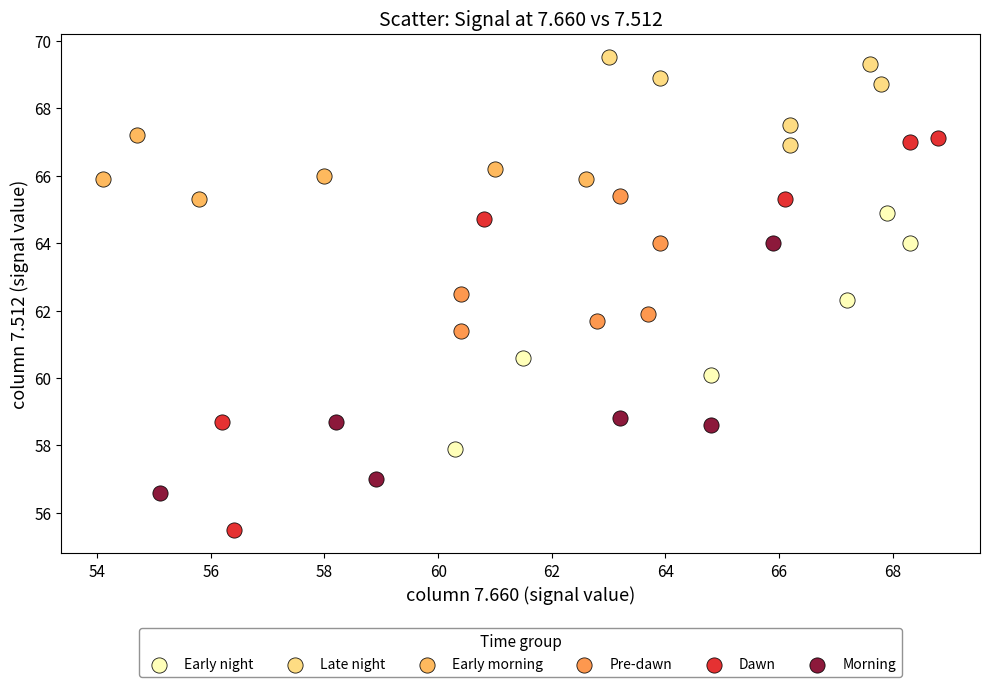

Which series has the widest spread of Y values?

Dawn